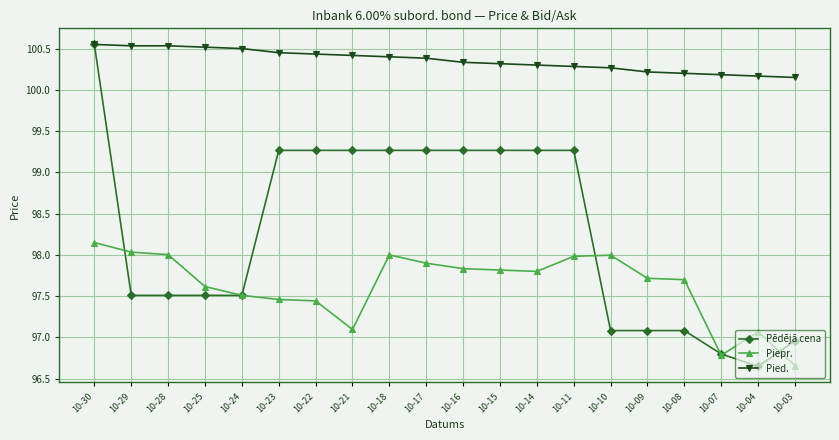

True or false: Piepr. and Pied. cross at least once.

False